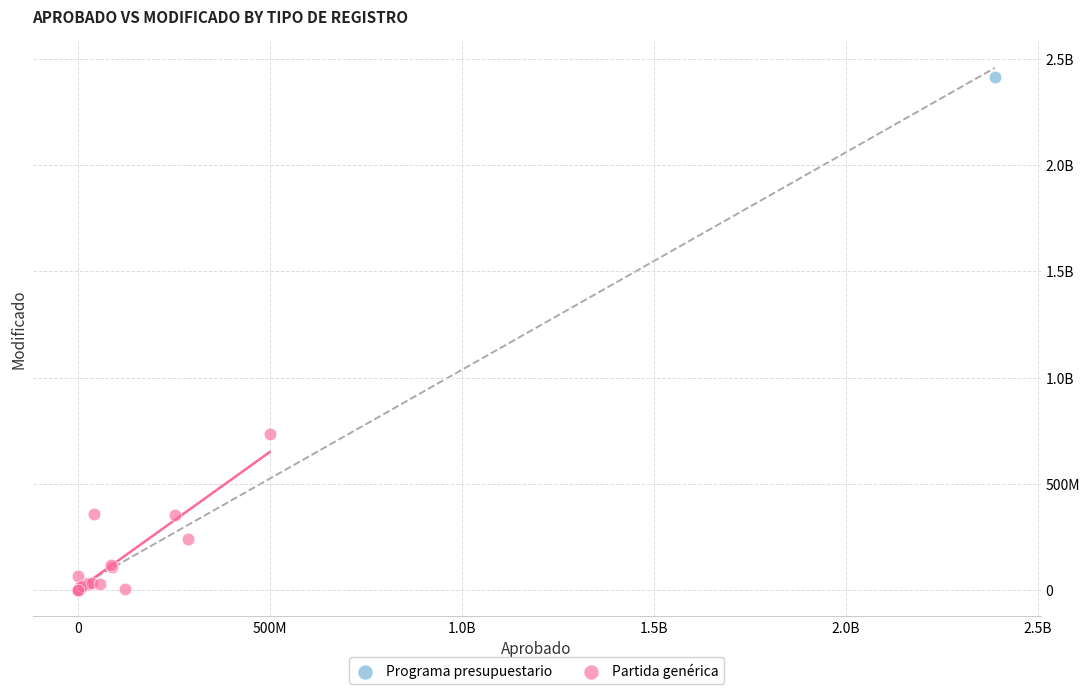

What are all the series names shown in the legend?

Programa presupuestario, Partida genérica